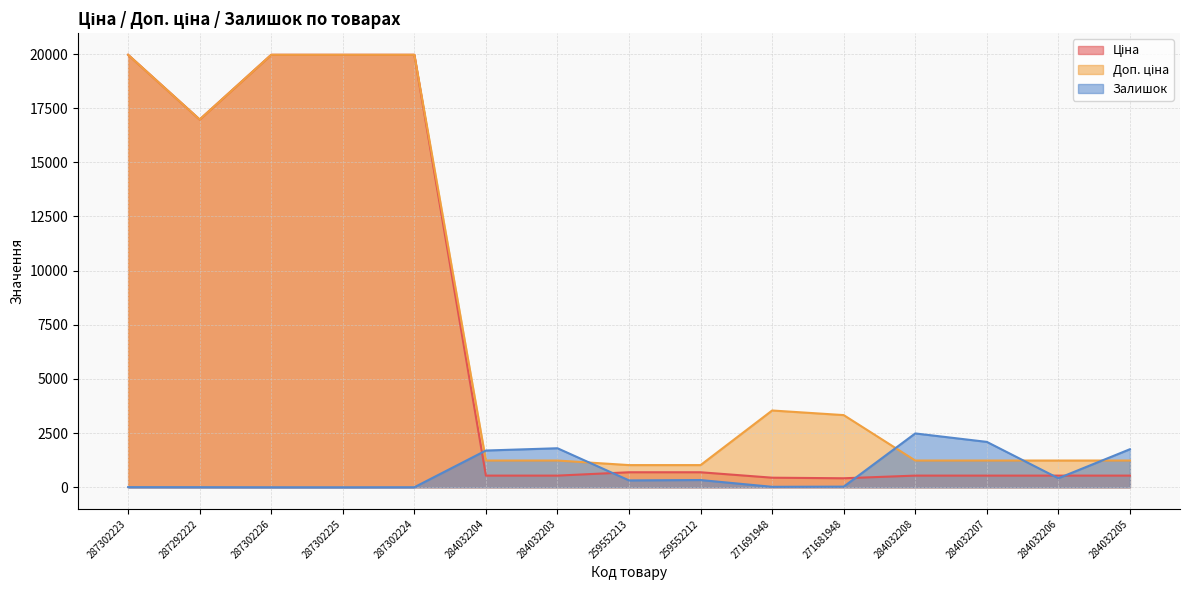

Does the chart have visible grid lines?

Yes